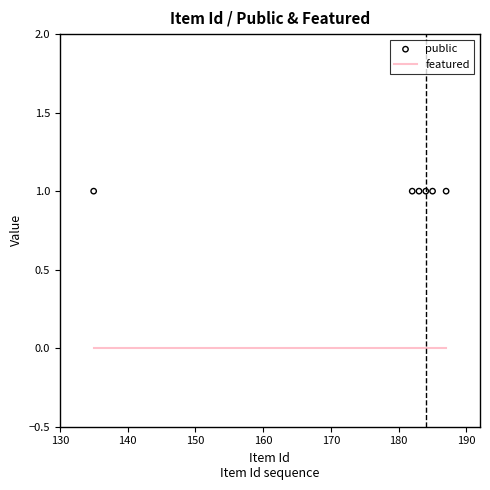

Which series reaches the maximum Y coordinate?

public